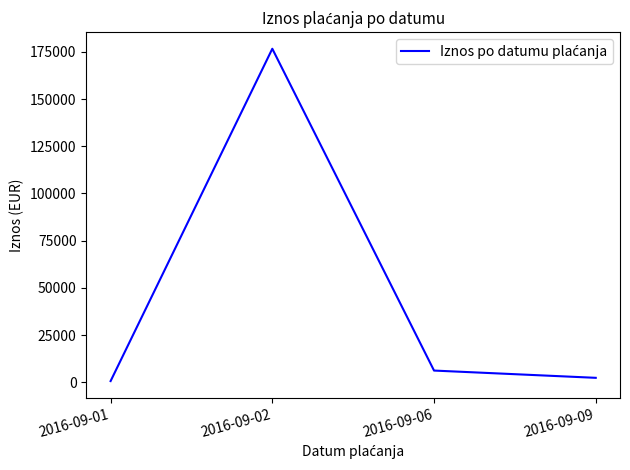

True or false: there are more than 0 points higher than both neighbors.

True